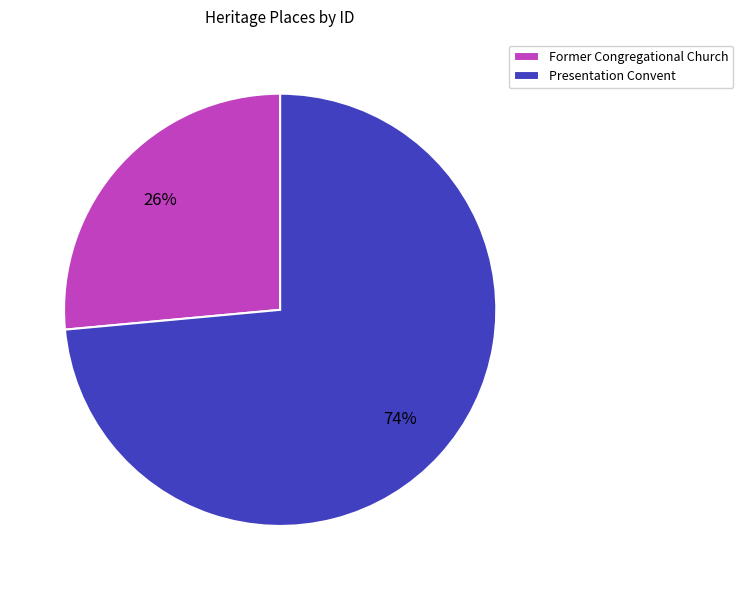

What is the majority slice?

Presentation Convent